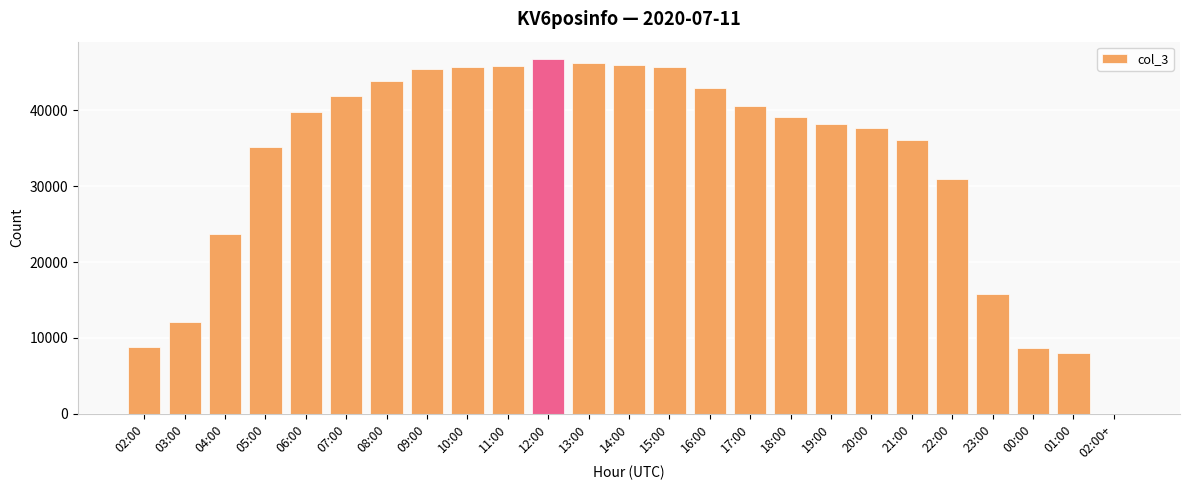

True or false: the data shows 45621 at 15:00.

True